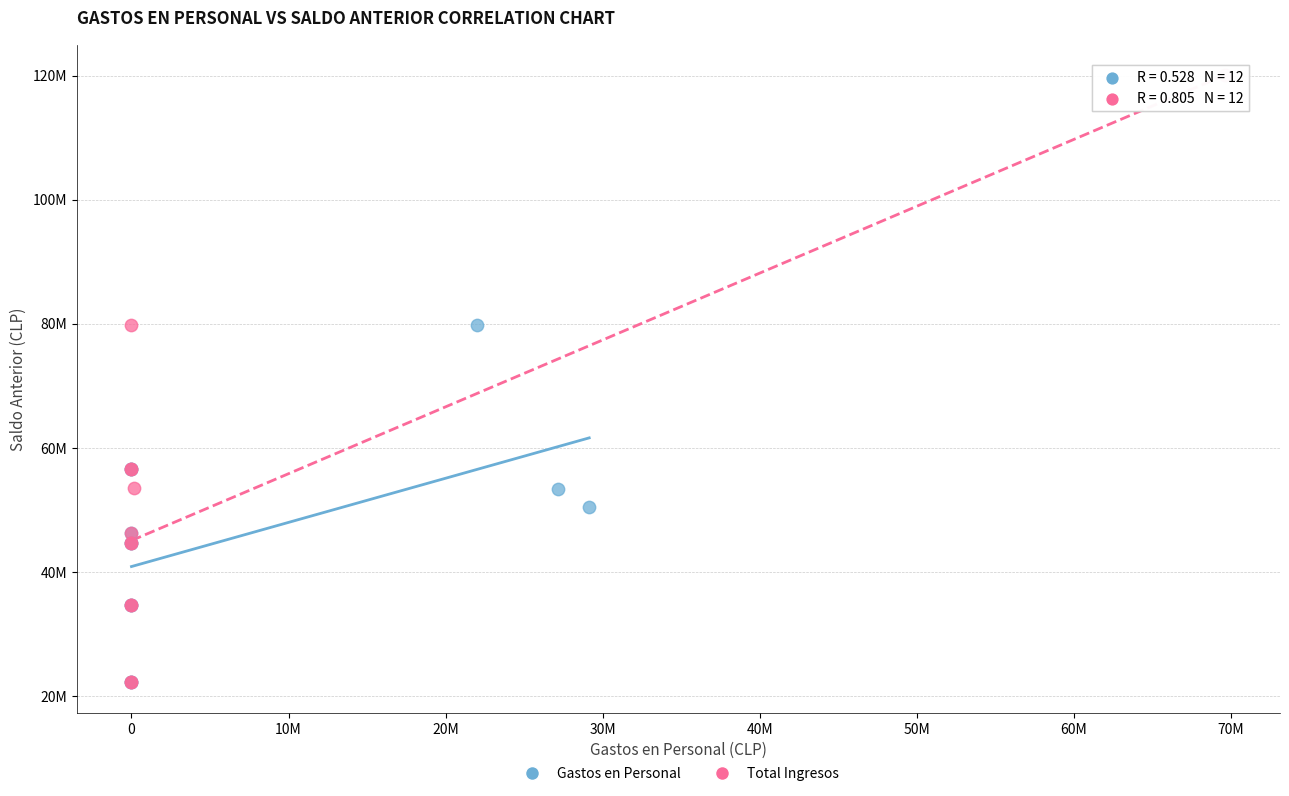

What are all the series names shown in the legend?

Gastos en Personal, Total Ingresos